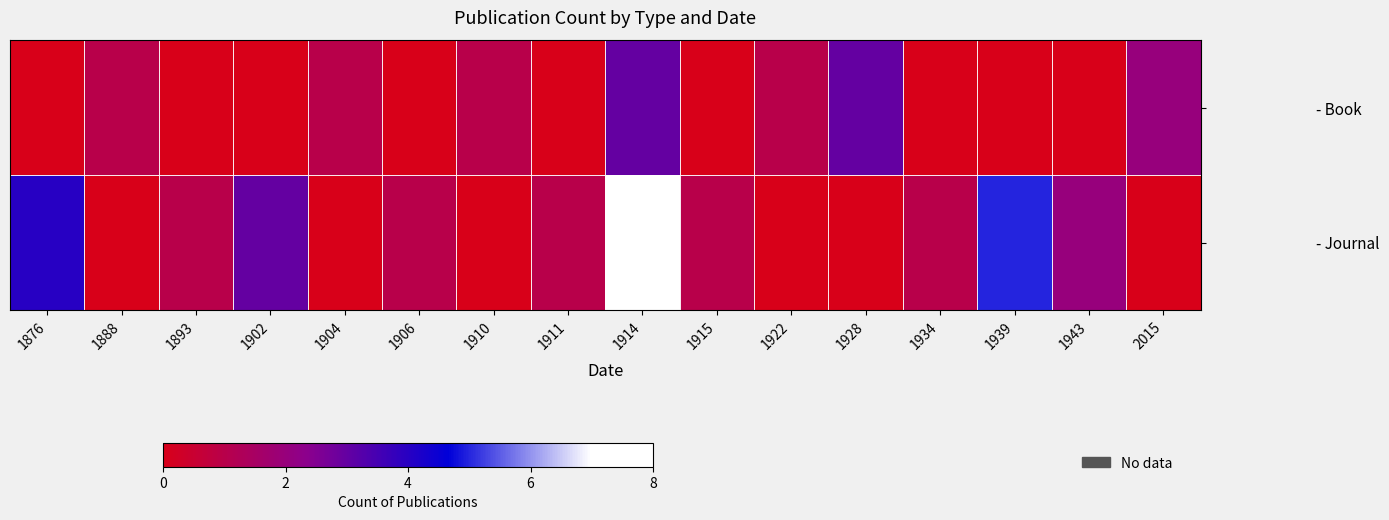

Which series has the largest total across all categories?

- Journal